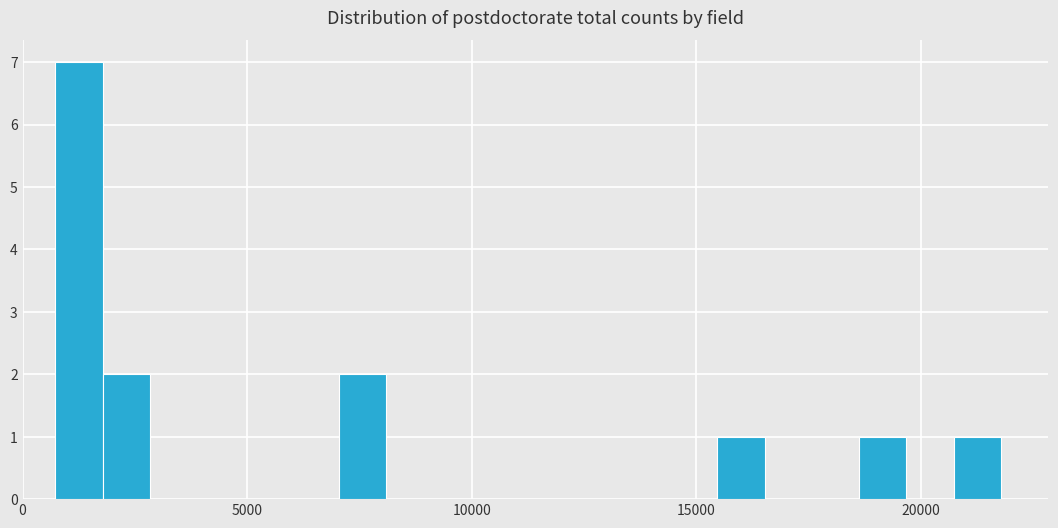

Around what value on the x-axis is the tallest bar? Give the approximate position of its centre, as read against the axis.

1500